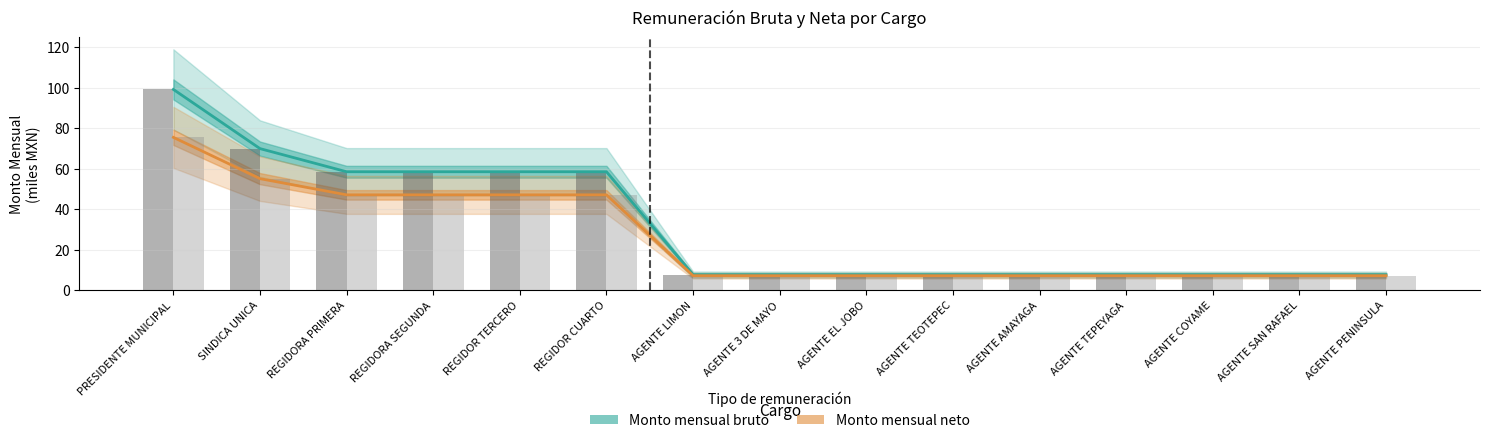

What is the average value of the Monto mensual neto series?

25.5